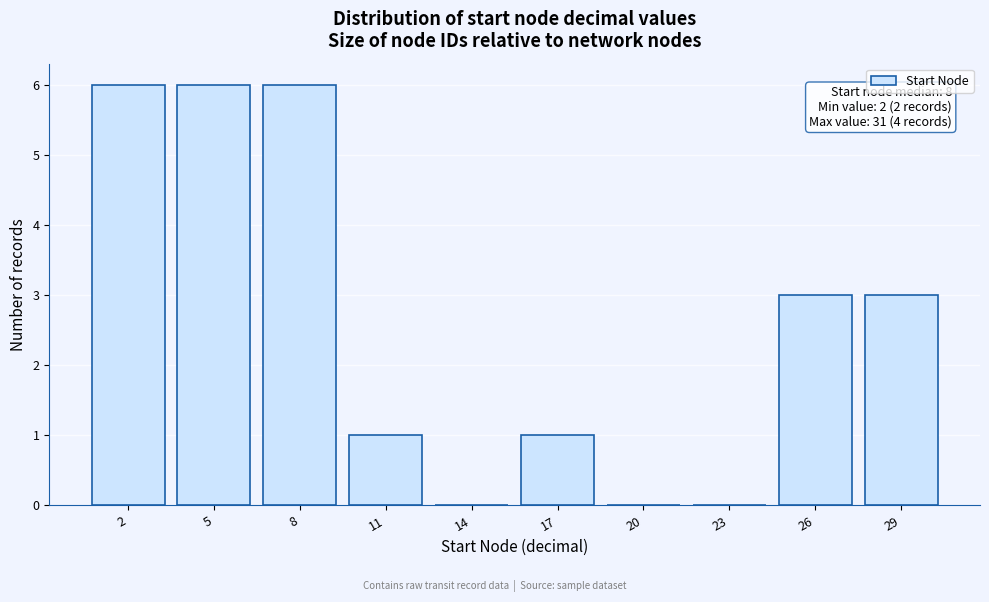

Reading left to right, what are all the values shown in this chart?

2=6	5=6	8=6	11=1	14=0	17=1	20=0	23=0	26=3	29=3